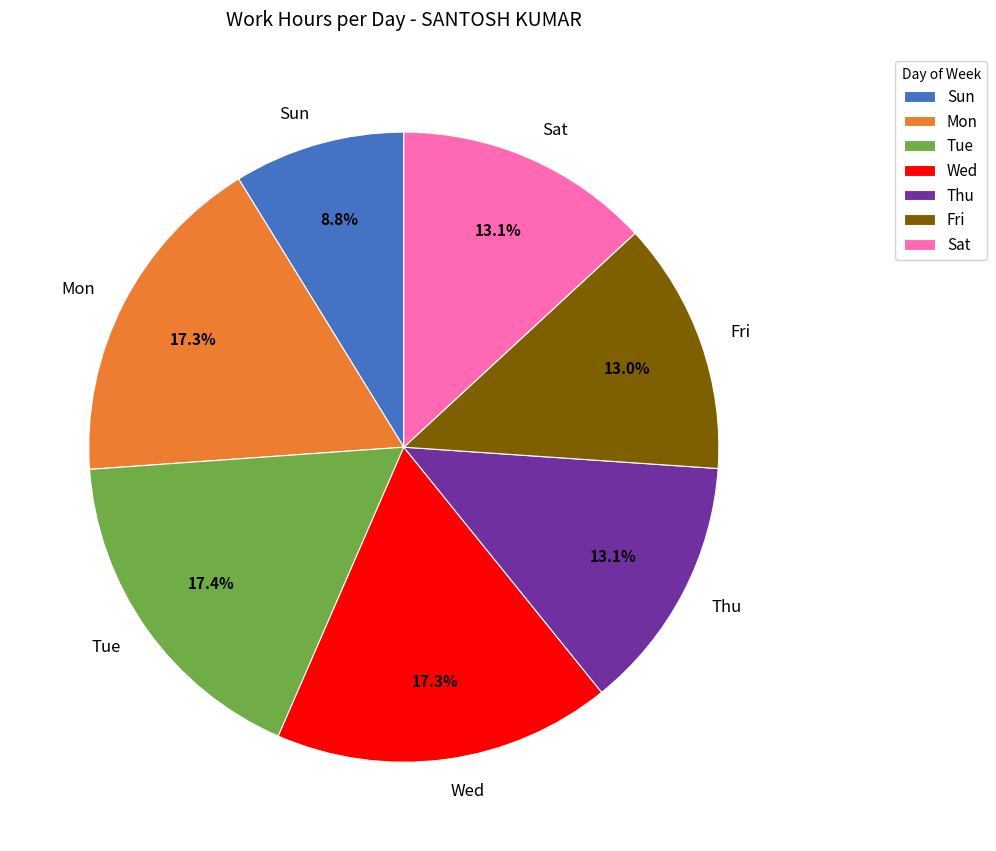

What percentage is NOT represented by Fri?

87.0%